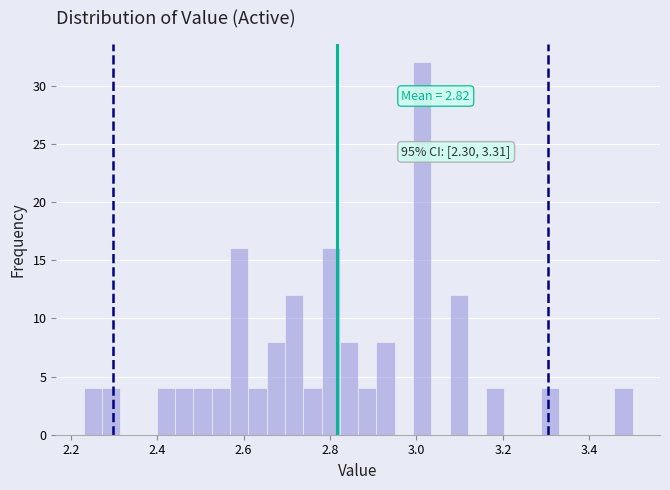

Around what value on the x-axis is the tallest bar? Give the approximate position of its centre, as read against the axis.

3.02